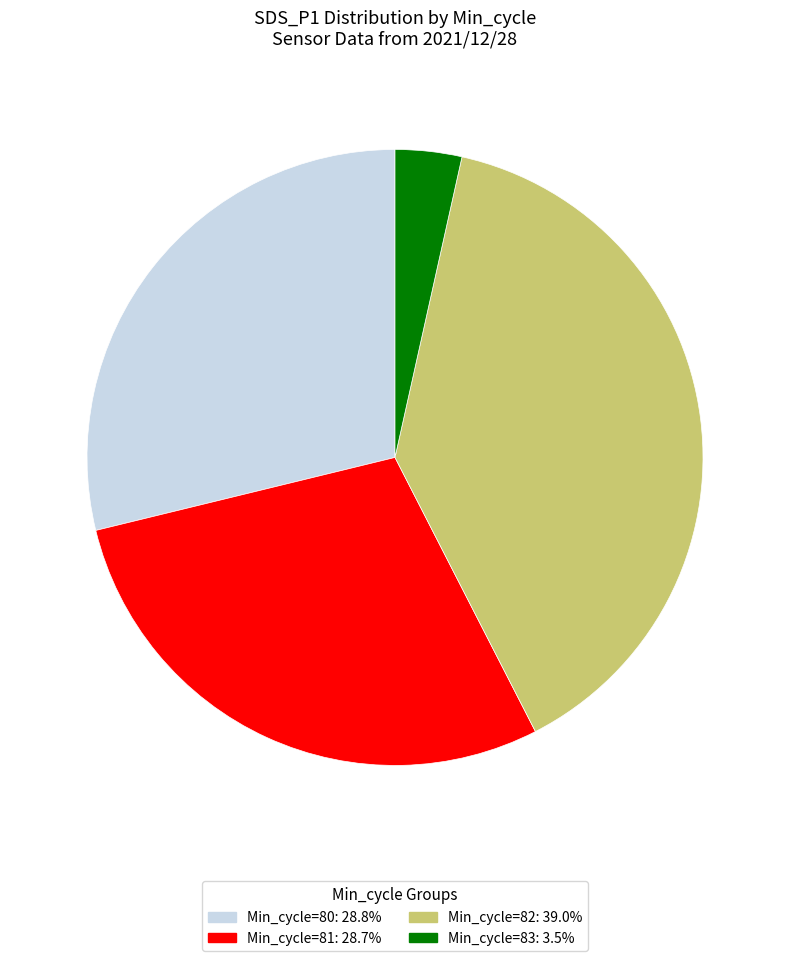

Does any single category account for the majority?

No